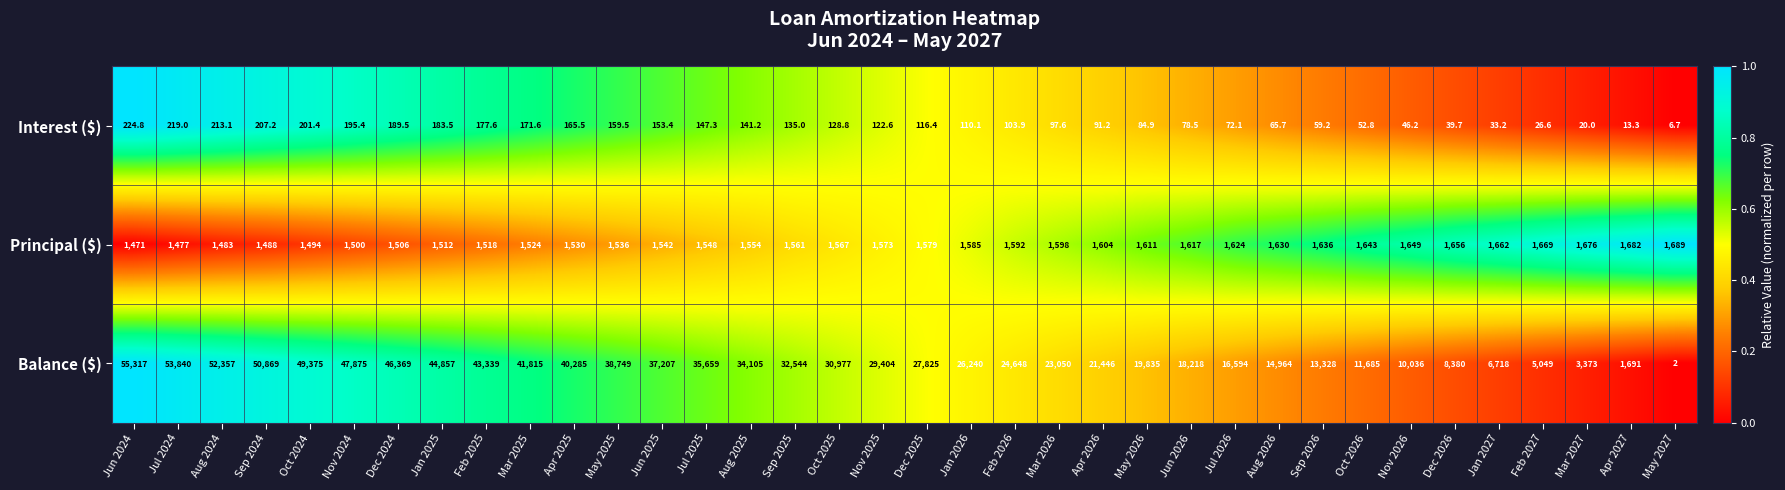

What is the sum of all Balance ($) values?

1018025.0